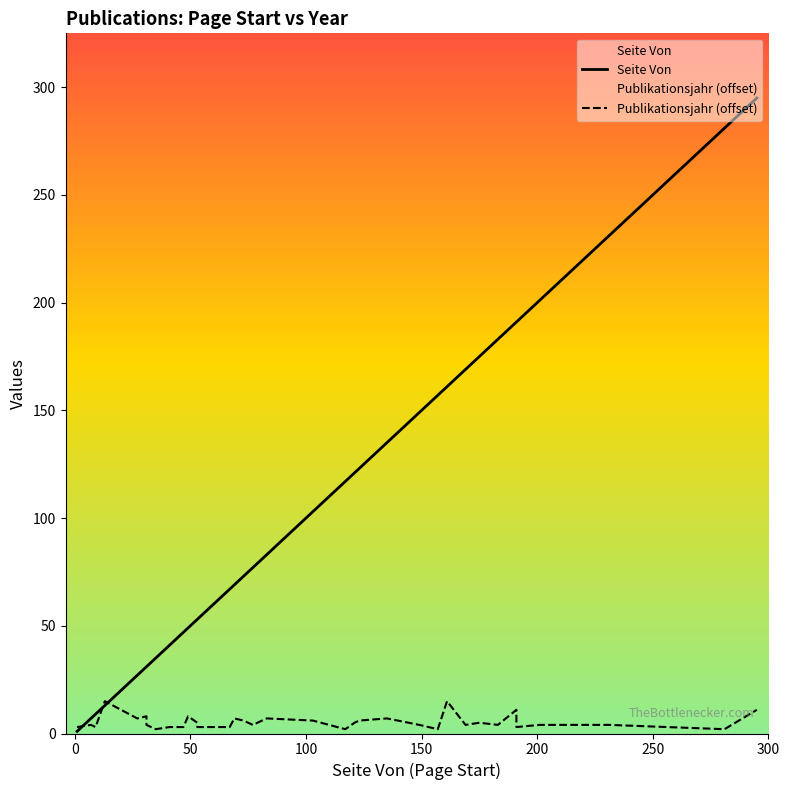

What are all the series names shown in the legend?

Seite Von, Publikationsjahr (offset)